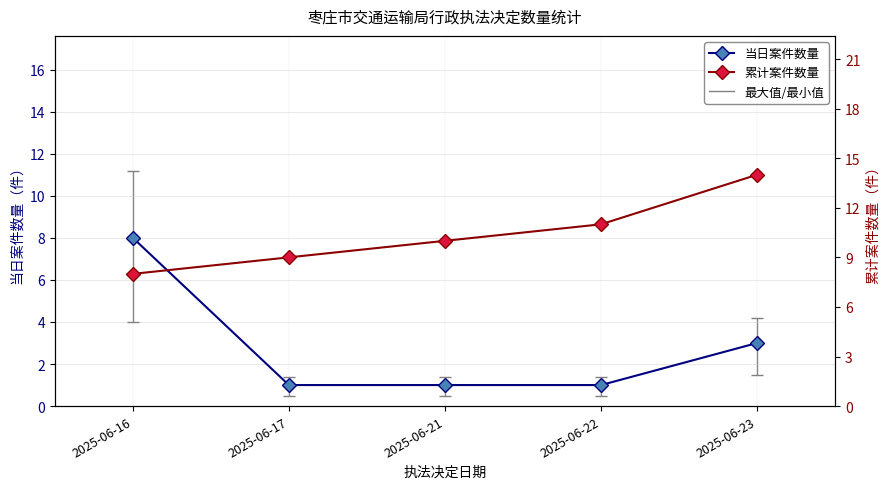

The value of 累计案件数量 at 2025-06-23 is 14. True or false?

True